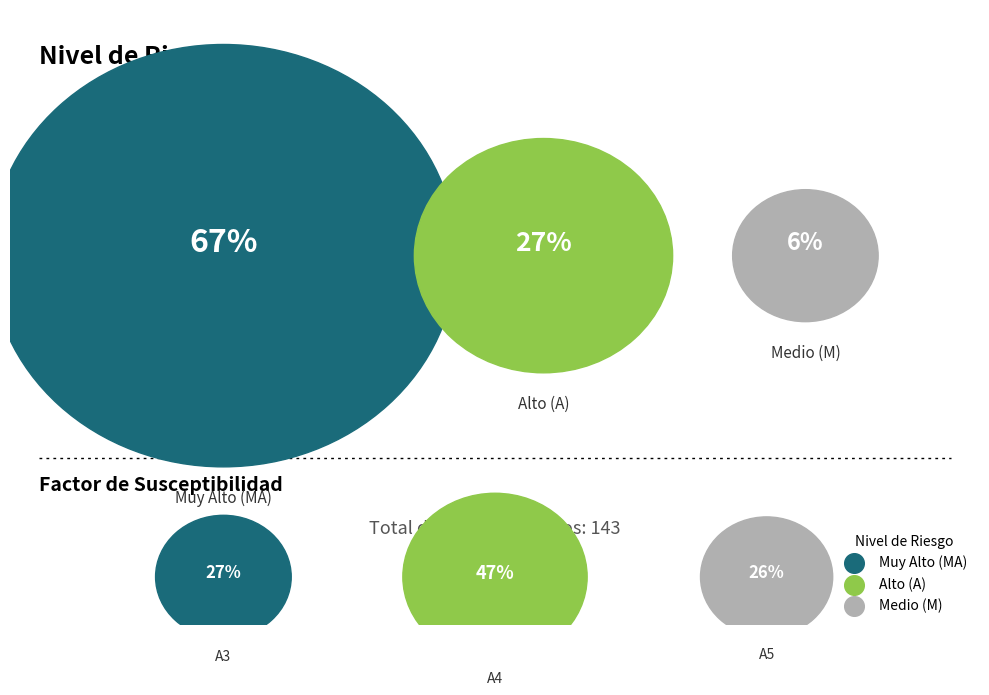

Is it true that A is 41% of the pie?

False